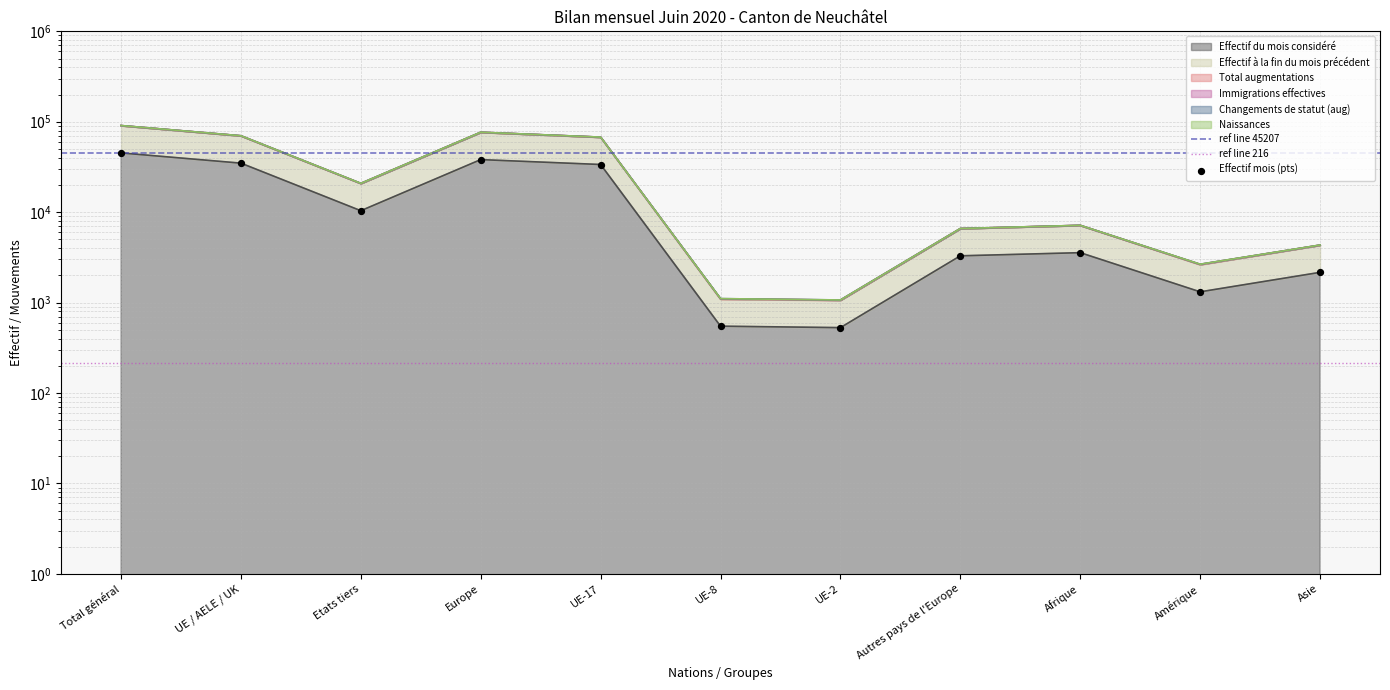

Which series contains the lowest Y value?

Effectif du mois considéré